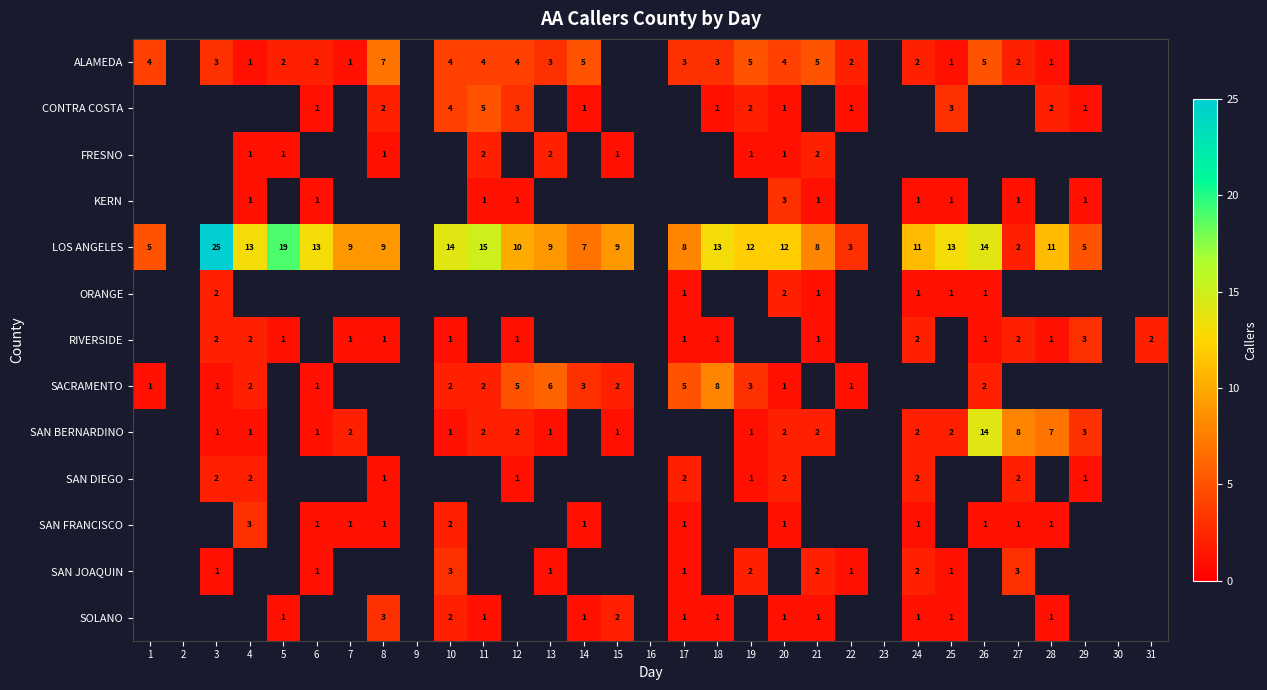

Is it true that CONTRA COSTA equals 1 at 8?

False